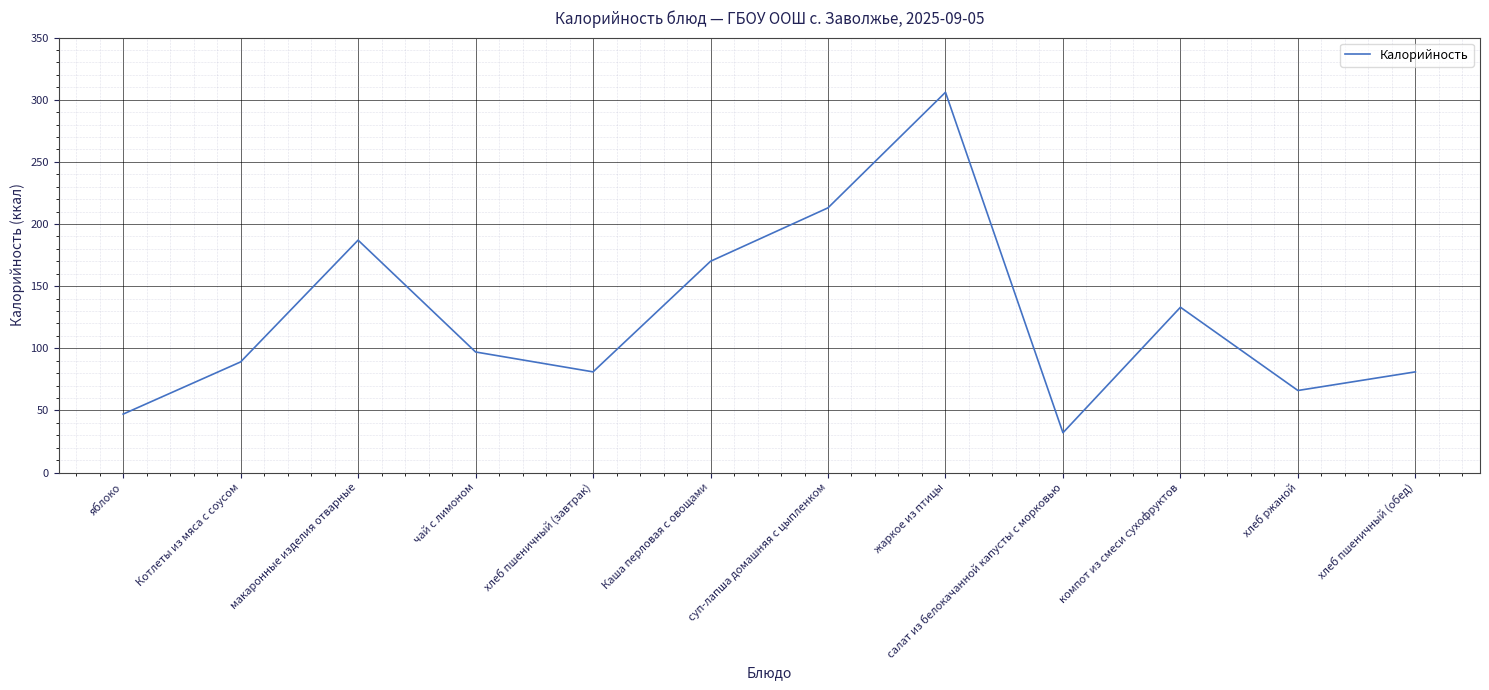

The chart shows a value of 49 at компот из смеси сухофруктов. True or false?

False